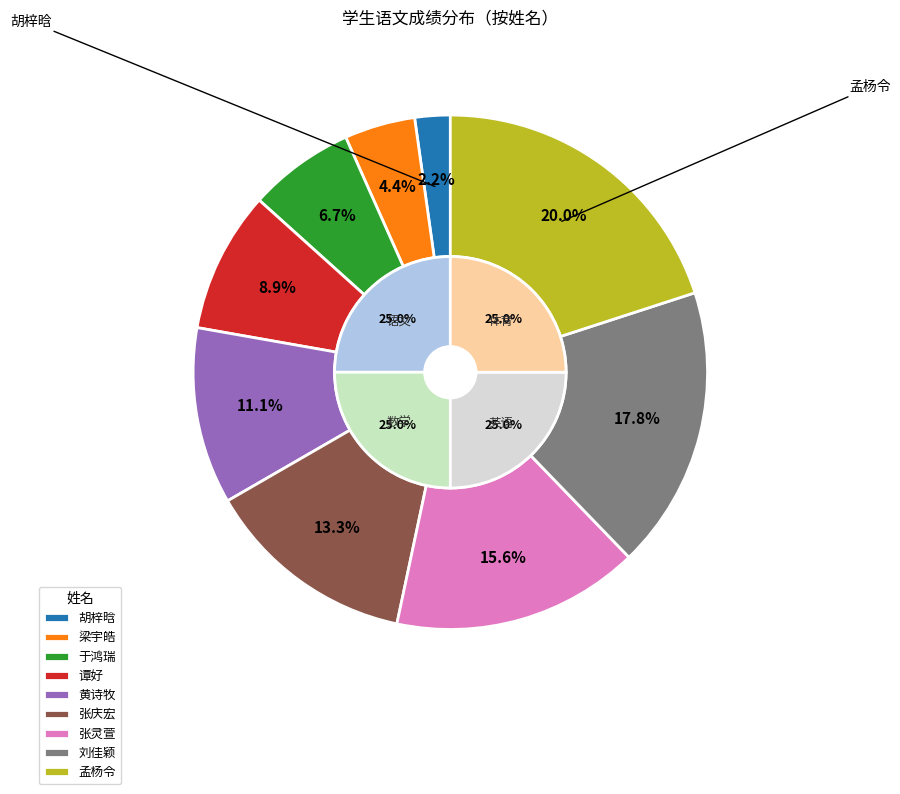

True or false: 于鸿瑞 accounts for 7% of the total.

True